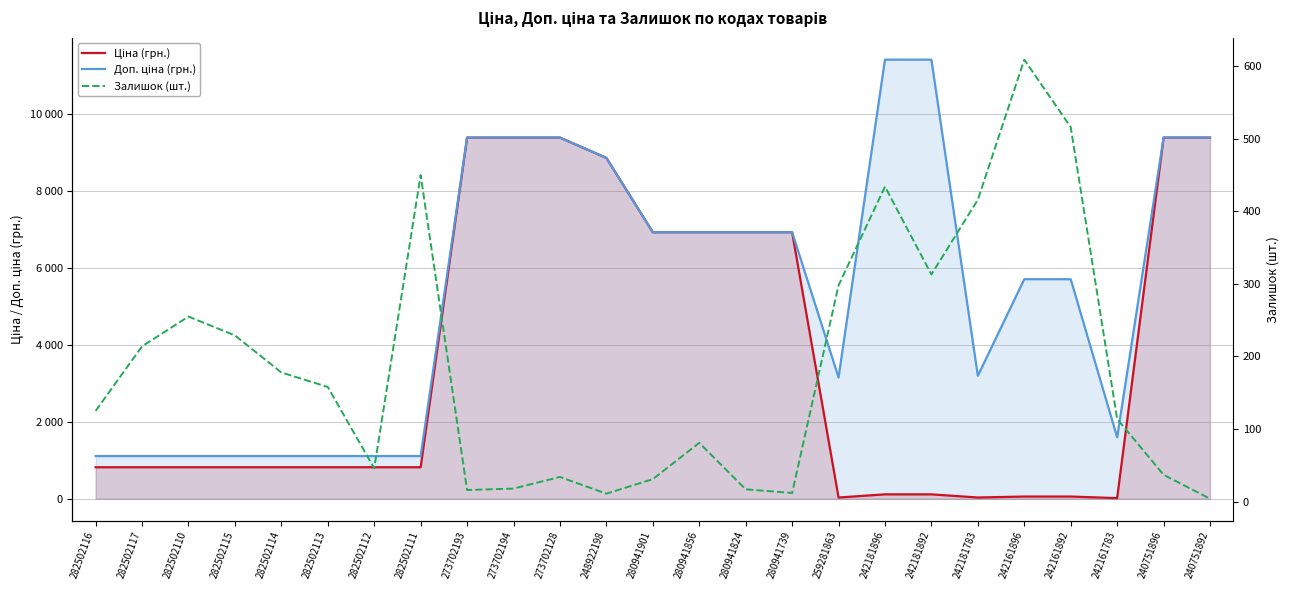

Reading left to right, extract all data points from this chart.

Ціна (грн.): 282502116=818.5	282502117=818.5	282502110=818.5	282502115=818.5	282502114=818.5	282502113=818.5	282502112=818.5	282502111=818.5	273702193=9384.0	273702194=9384.0	273702128=9384.0	248922198=8856.7	280941901=6925.7	280941856=6925.7	280941824=6925.7	280941739=6925.7	259281863=31.5	242181896=114.1	242181892=114.1	242181783=31.9	242161896=57.0	242161892=57.0	242161783=16.0	240751896=9384.0	240751892=9384.0
Доп. ціна (грн.): 282502116=1109.2	282502117=1109.2	282502110=1109.2	282502115=1109.2	282502114=1109.2	282502113=1109.2	282502112=1109.2	282502111=1109.2	273702193=9384.0	273702194=9384.0	273702128=9384.0	248922198=8856.7	280941901=6925.7	280941856=6925.7	280941824=6925.7	280941739=6925.7	259281863=3151.0	242181896=11410.0	242181892=11410.0	242181783=3195.0	242161896=5705.0	242161892=5705.0	242161783=1597.0	240751896=9384.0	240751892=9384.0
Залишок (шт.): 282502116=125.0	282502117=214.0	282502110=255.0	282502115=229.0	282502114=178.0	282502113=158.0	282502112=46.0	282502111=450.0	273702193=16.0	273702194=18.0	273702128=34.0	248922198=11.0	280941901=31.0	280941856=81.0	280941824=17.0	280941739=12.0	259281863=298.0	242181896=434.0	242181892=313.0	242181783=416.0	242161896=609.0	242161892=516.0	242161783=114.0	240751896=37.0	240751892=4.0